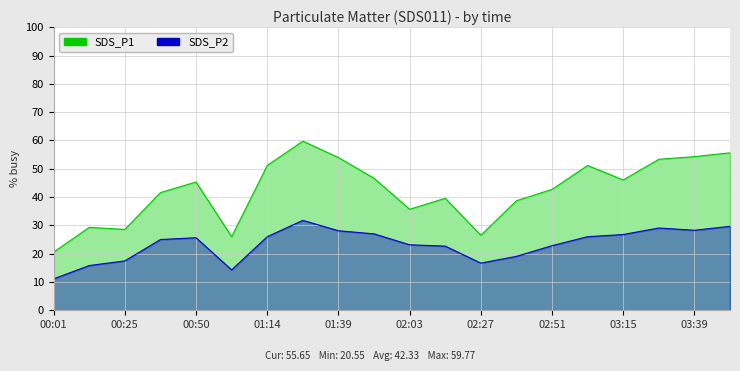

Which label corresponds to the largest value in the chart?

01:27